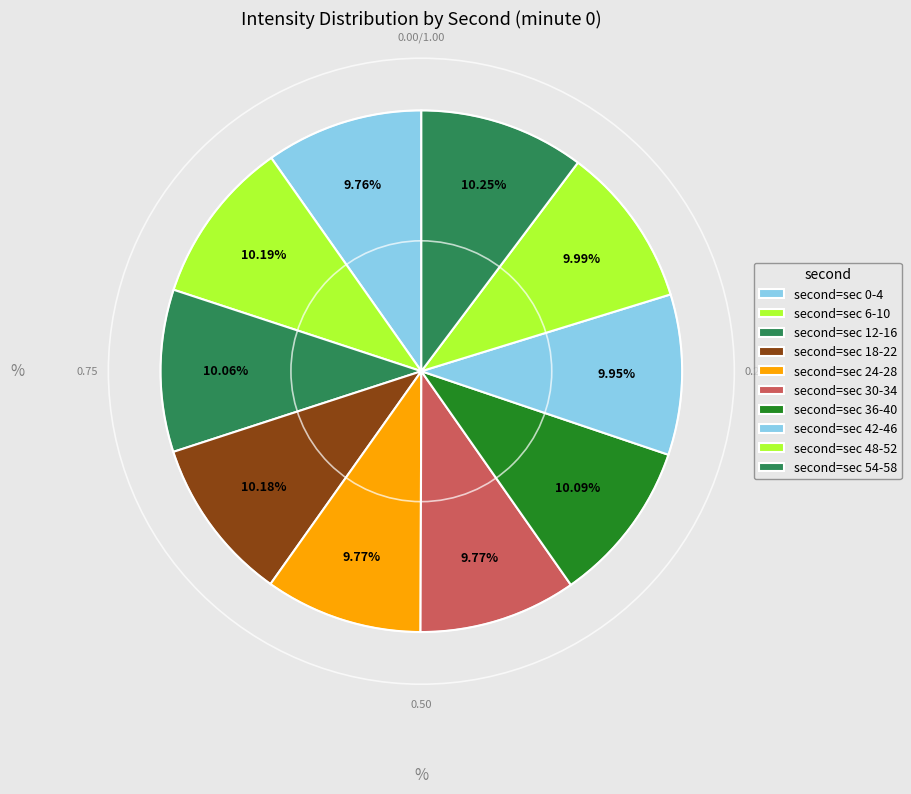

How many segments does this pie chart have?

10